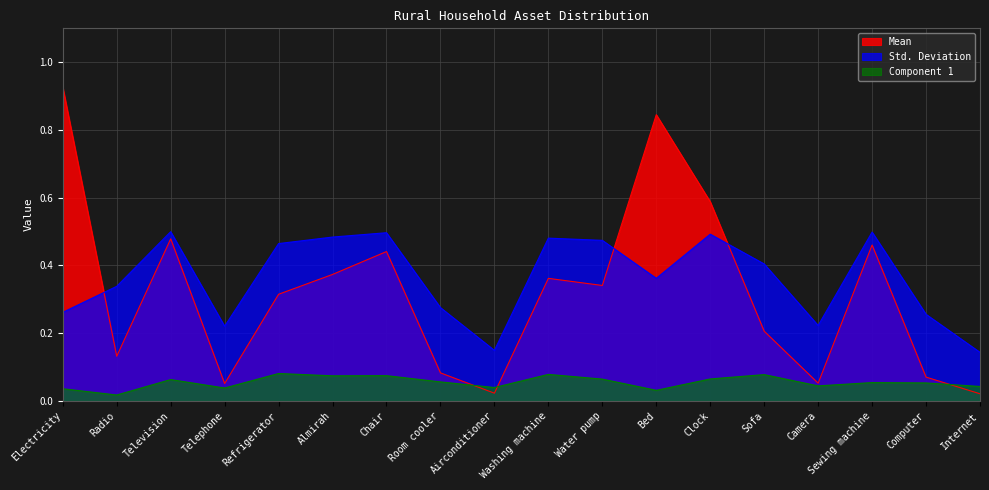

Reading left to right, list all the values displayed in this chart.

Mean: 0.9	0.1	0.5	0.1	0.3	0.4	0.4	0.1	0.0	0.4	0.3	0.8	0.6	0.2	0.1	0.5	0.1	0.0
Std. Deviation: 0.3	0.3	0.5	0.2	0.5	0.5	0.5	0.3	0.1	0.5	0.5	0.4	0.5	0.4	0.2	0.5	0.3	0.1
Component 1: 0.0	0.0	0.1	0.0	0.1	0.1	0.1	0.1	0.0	0.1	0.1	0.0	0.1	0.1	0.0	0.1	0.1	0.0